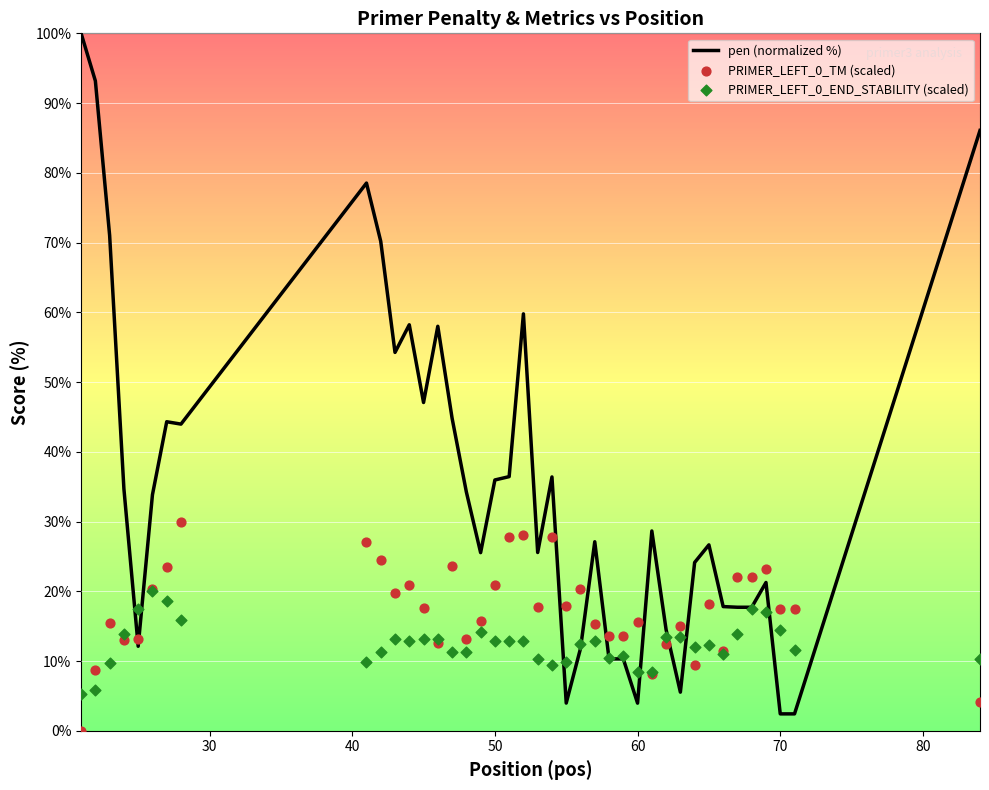

At how many categories does at least one series exceed 21?

29